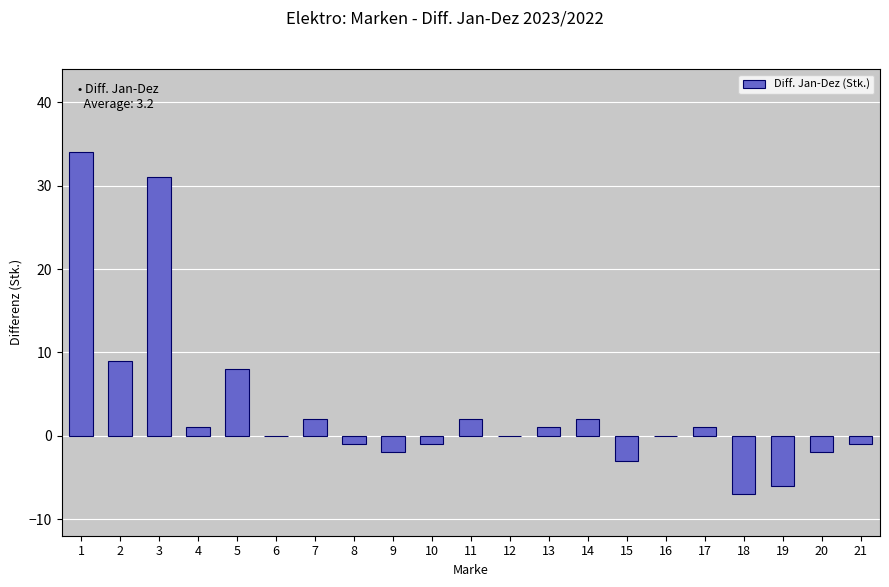

Reading right to left, extract all data points from this chart.

21=-1	20=-2	19=-6	18=-7	17=1	16=0	15=-3	14=2	13=1	12=0	11=2	10=-1	9=-2	8=-1	7=2	6=0	5=8	4=1	3=31	2=9	1=34